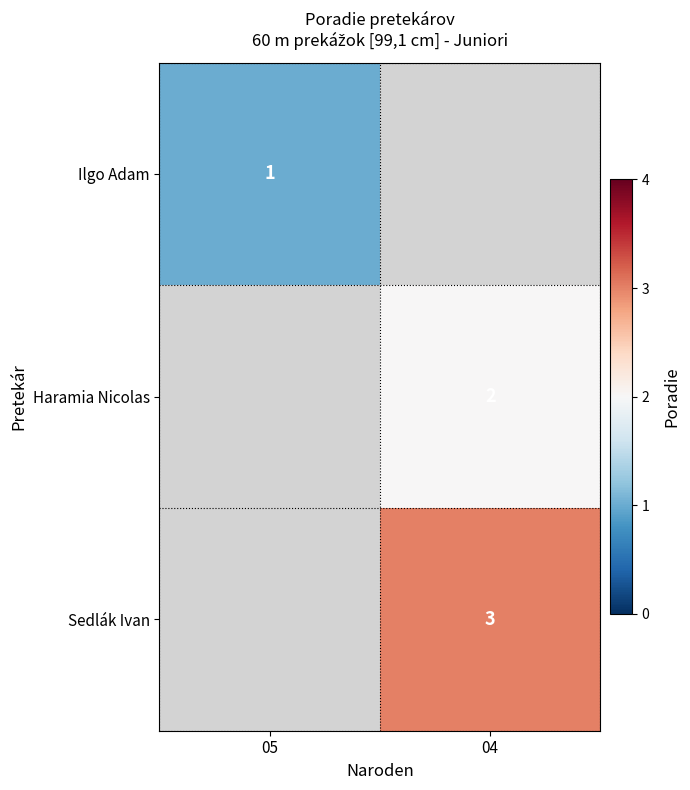

The value of Haramia Nicolas at 04 is 2. True or false?

True